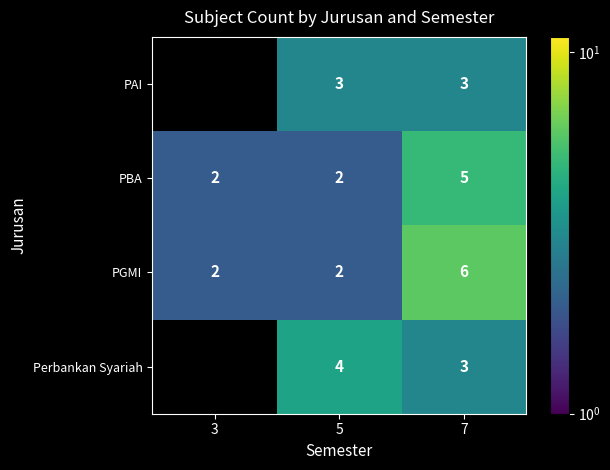

What is the total value across all series at 7?

17